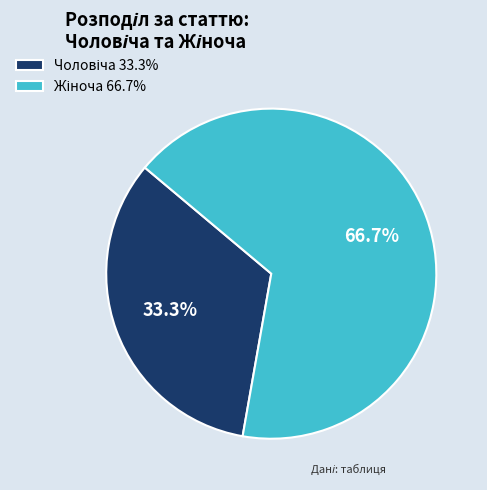

Does any single category account for the majority?

Yes